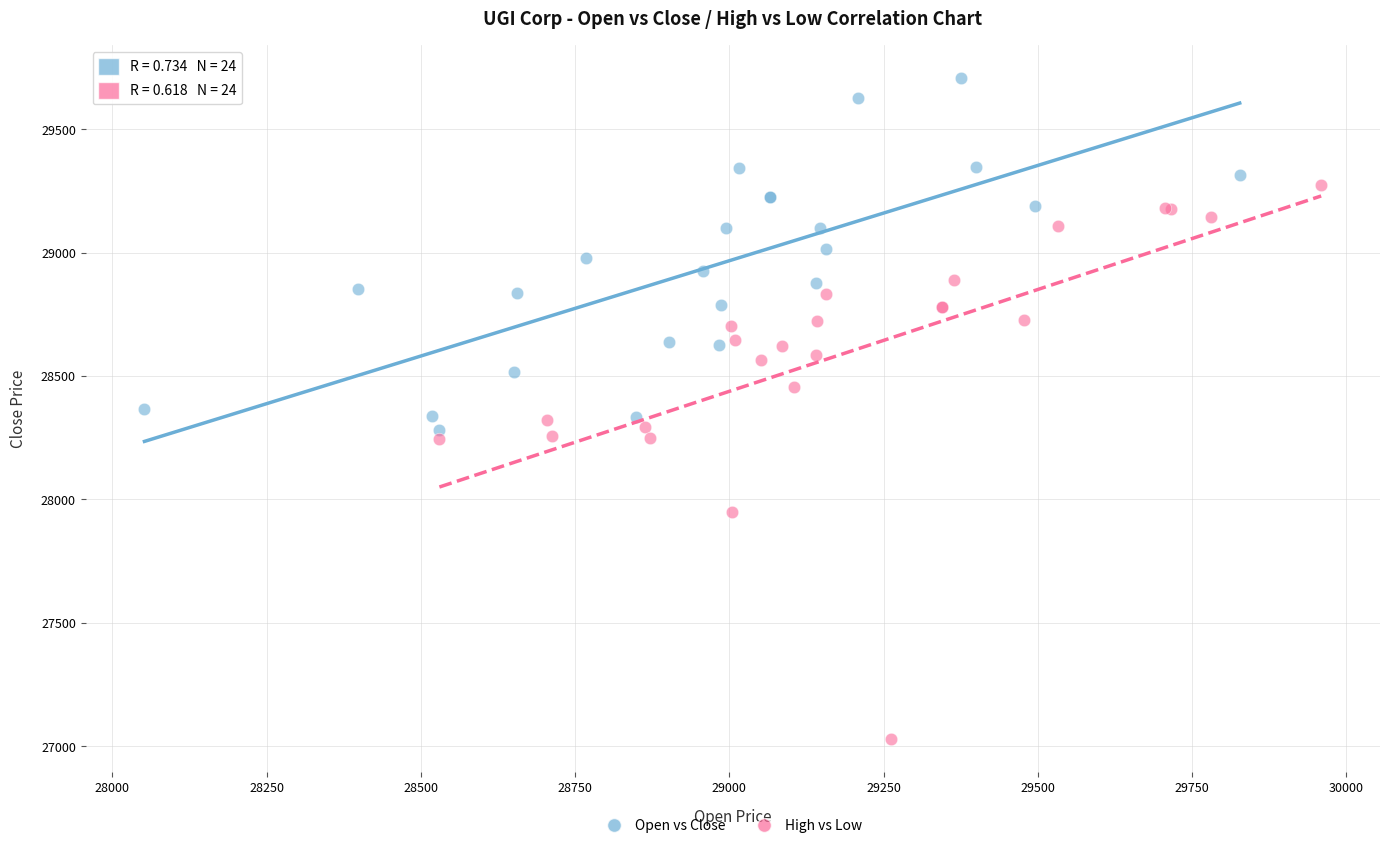

Which series has the largest Y range (max minus min)?

High vs Low